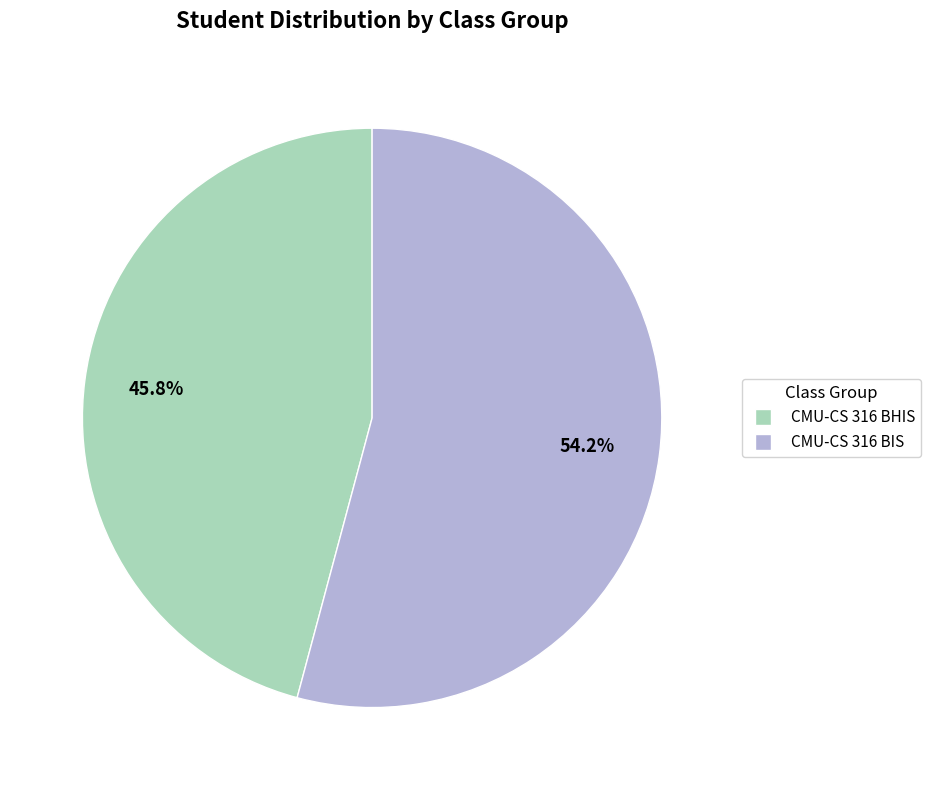

Rank the categories by value from lowest to highest.

CMU-CS 316 BHIS, CMU-CS 316 BIS